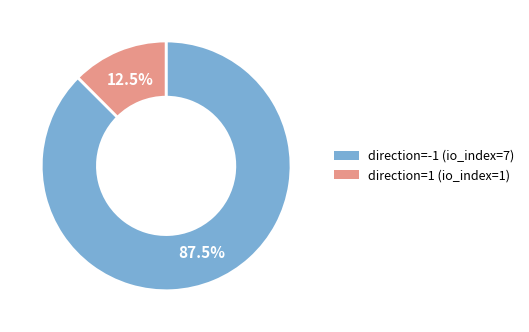

Count the number of slices in the pie.

2